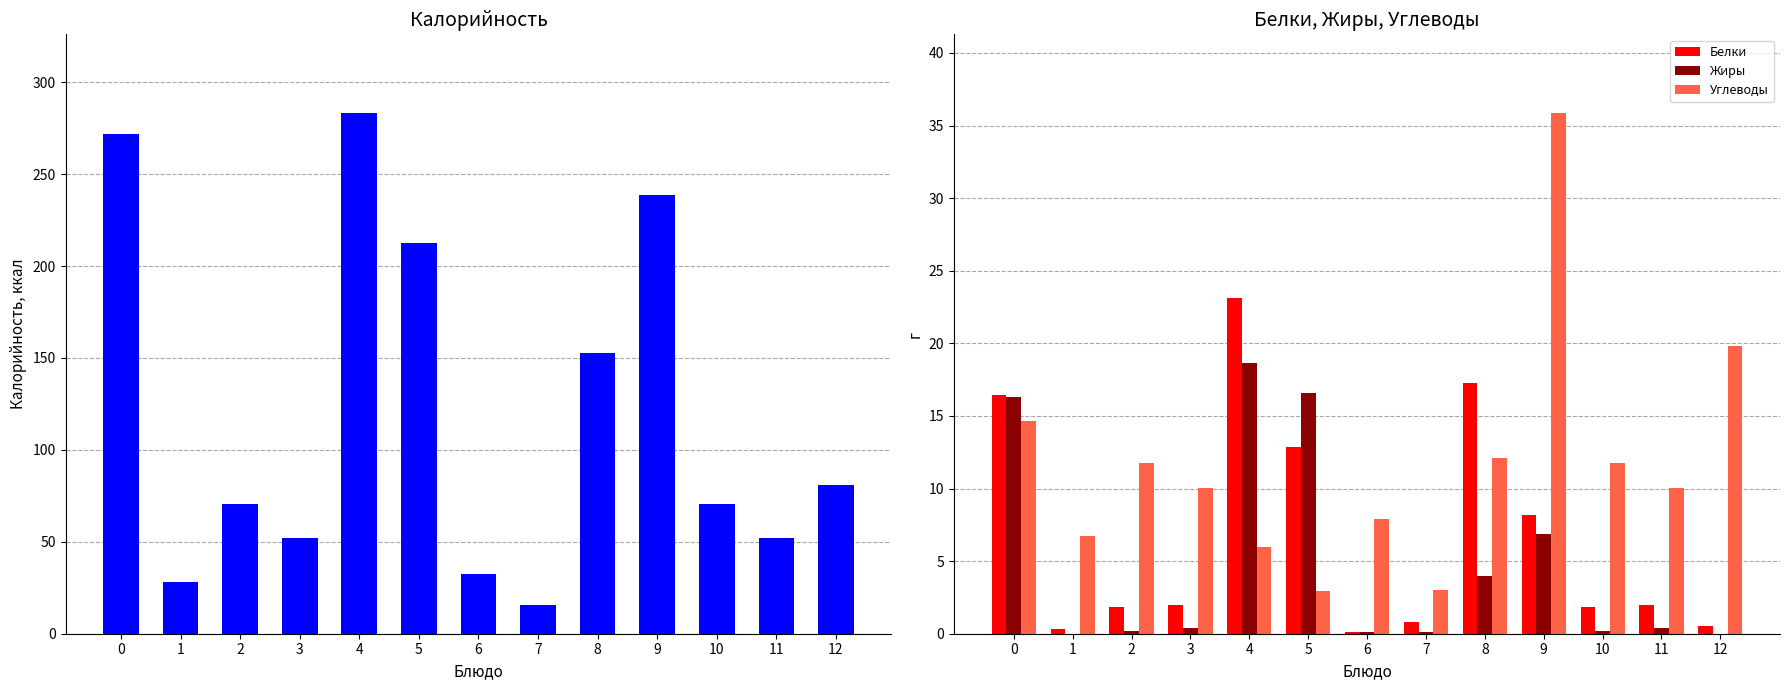

What is the maximum value for Углеводы?

35.9